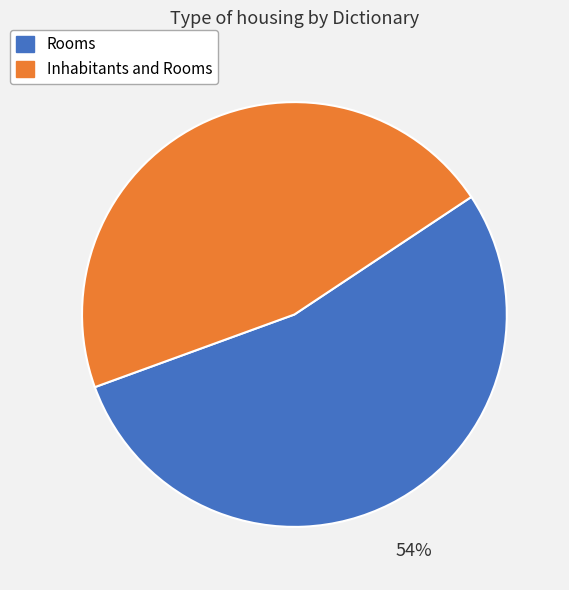

To the nearest percent, what is the difference between the Rooms and Inhabitants and Rooms slice percentages?

8%